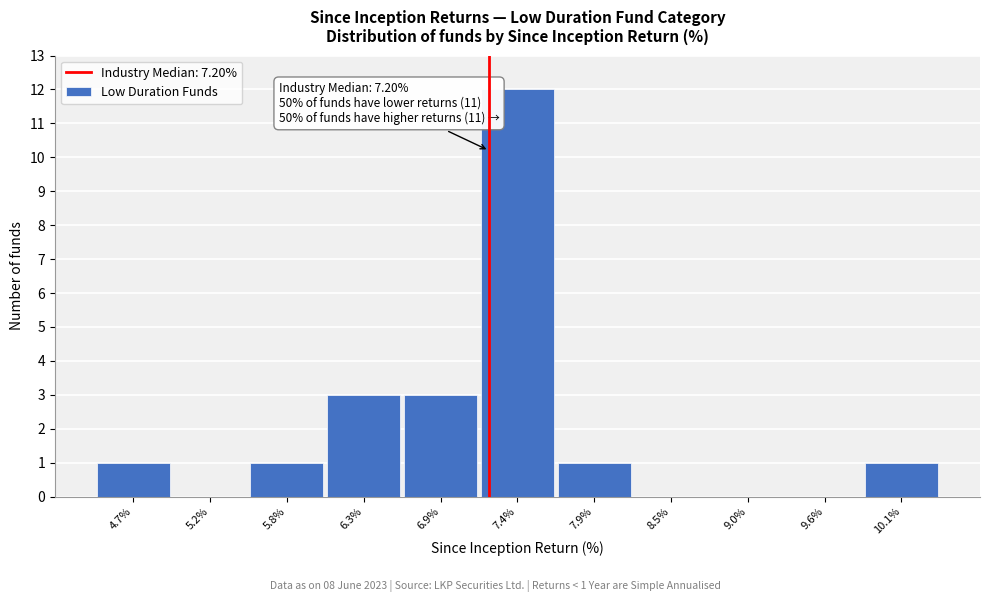

Which range on the x-axis has the tallest bar?

7.1 to 7.7